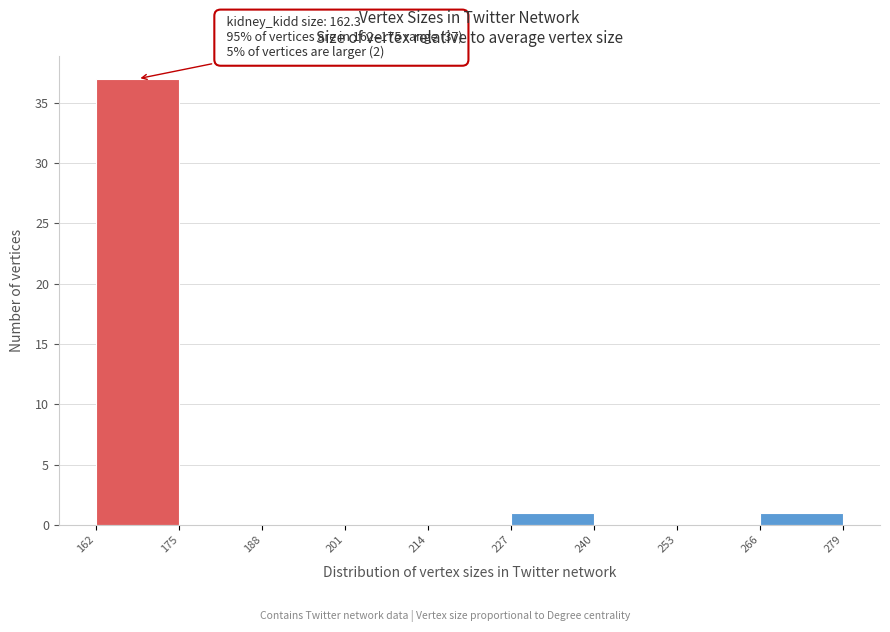

Over which range of the x-axis is the bar tallest?

162 to 175